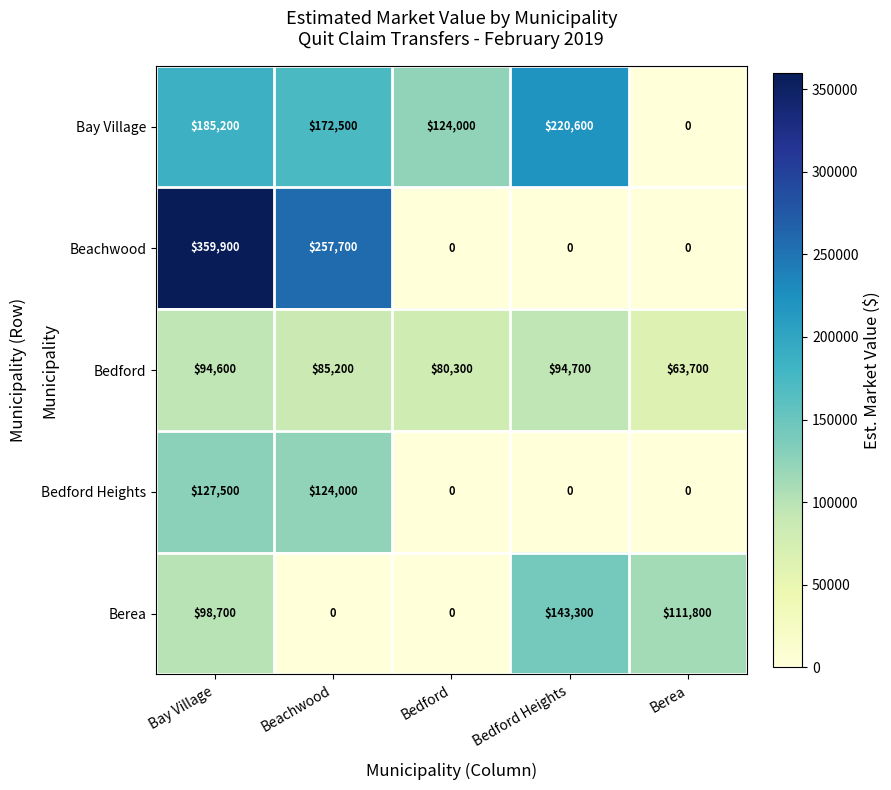

The Bay Village series shows 270953 at Beachwood. True or false?

False